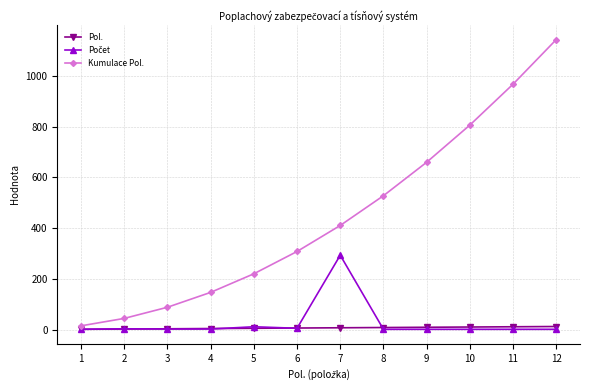

At which category is the sum across all series the highest?

12